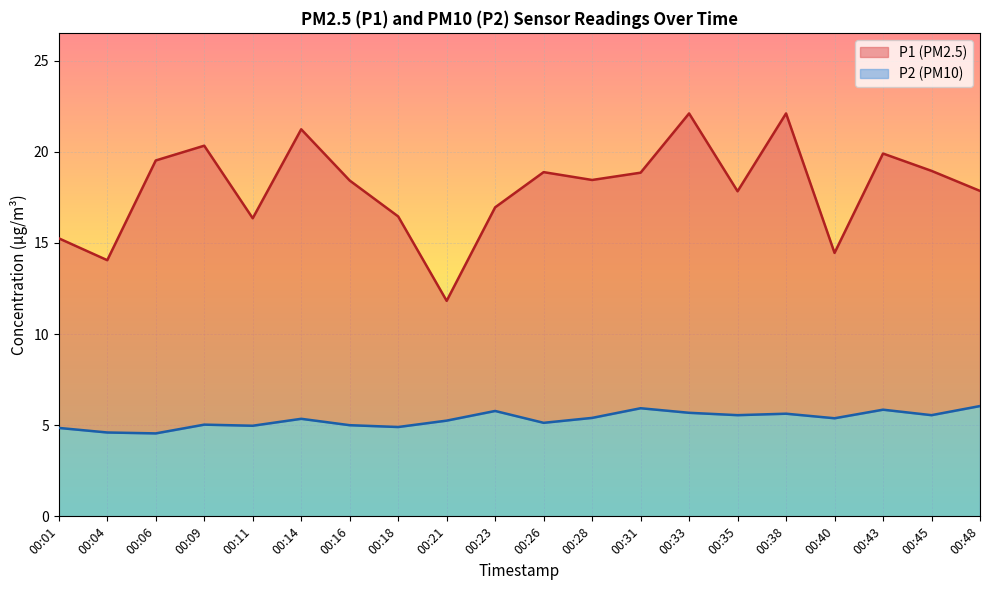

Reading left to right, what are all the values shown in this chart?

P1: 00:01=15.2	00:04=14.1	00:06=19.5	00:09=20.3	00:11=16.4	00:14=21.2	00:16=18.4	00:18=16.4	00:21=11.8	00:23=16.9	00:26=18.9	00:28=18.4	00:31=18.9	00:33=22.1	00:35=17.8	00:38=22.1	00:40=14.4	00:43=19.9	00:45=18.9	00:48=17.9
P2: 00:01=4.8	00:04=4.6	00:06=4.5	00:09=5.0	00:11=5.0	00:14=5.3	00:16=5.0	00:18=4.9	00:21=5.2	00:23=5.8	00:26=5.1	00:28=5.4	00:31=5.9	00:33=5.7	00:35=5.5	00:38=5.6	00:40=5.4	00:43=5.8	00:45=5.5	00:48=6.0